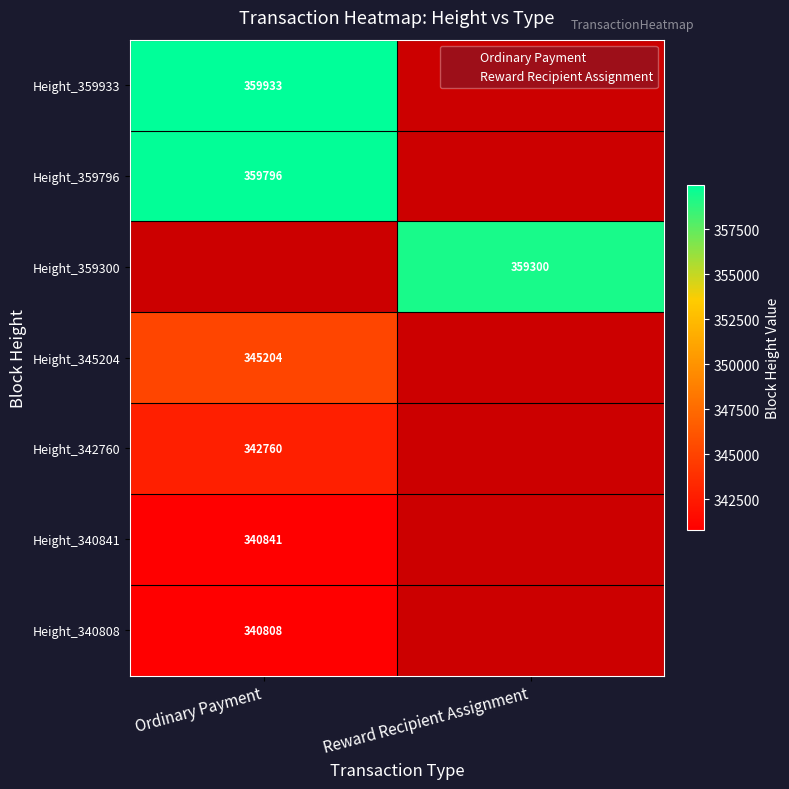

The value of Ordinary Payment at 2 is 345204. True or false?

True